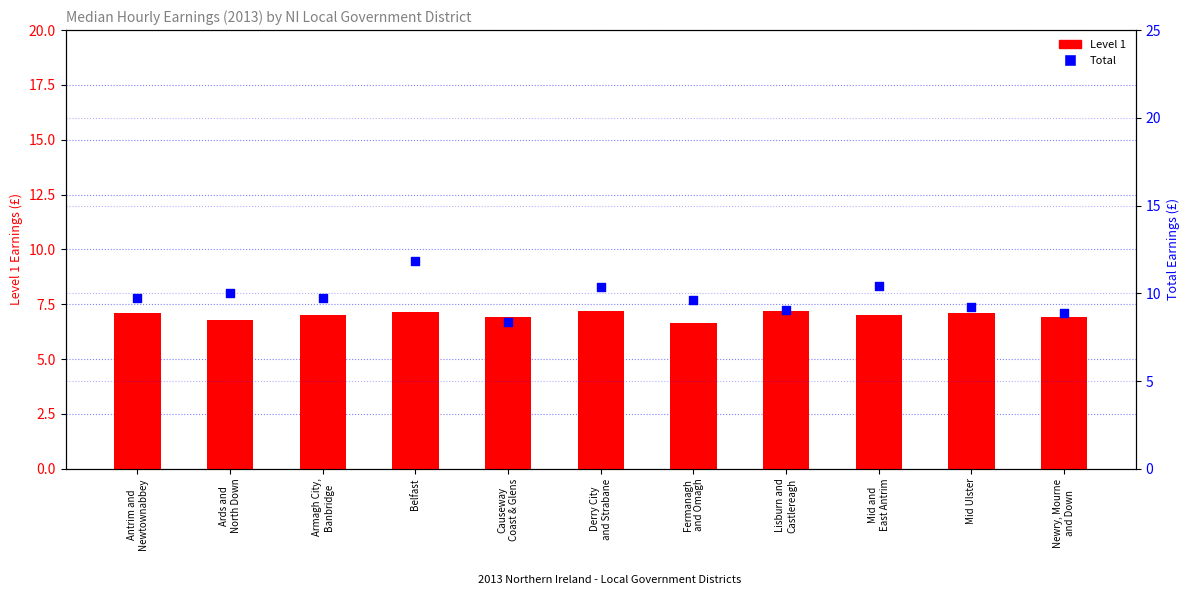

What is the total value across all series at Lisburn and
Castlereagh?

16.2